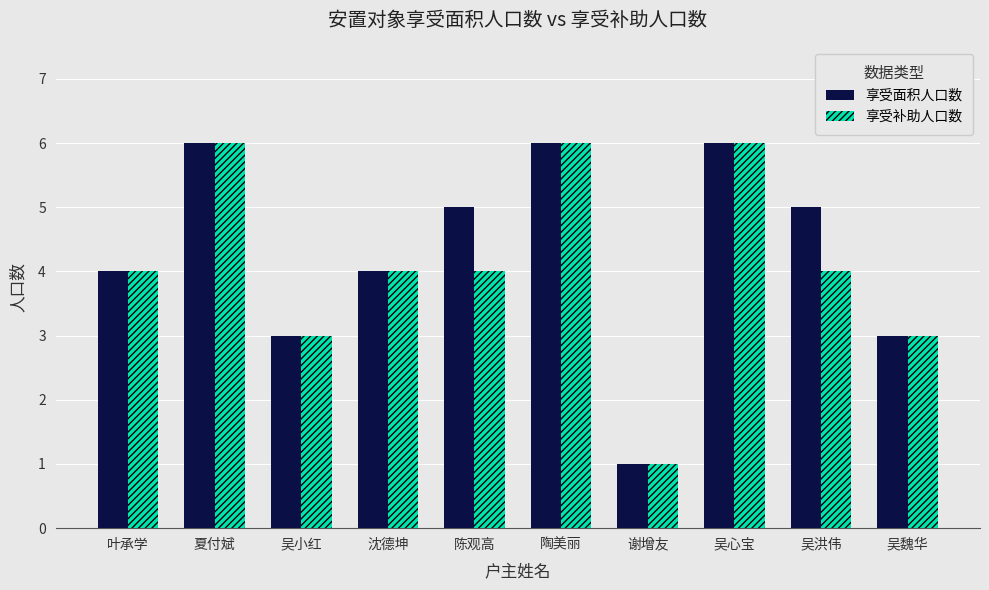

Between 沈德坤 and 陈观高, which series saw the biggest shift?

享受面积人口数